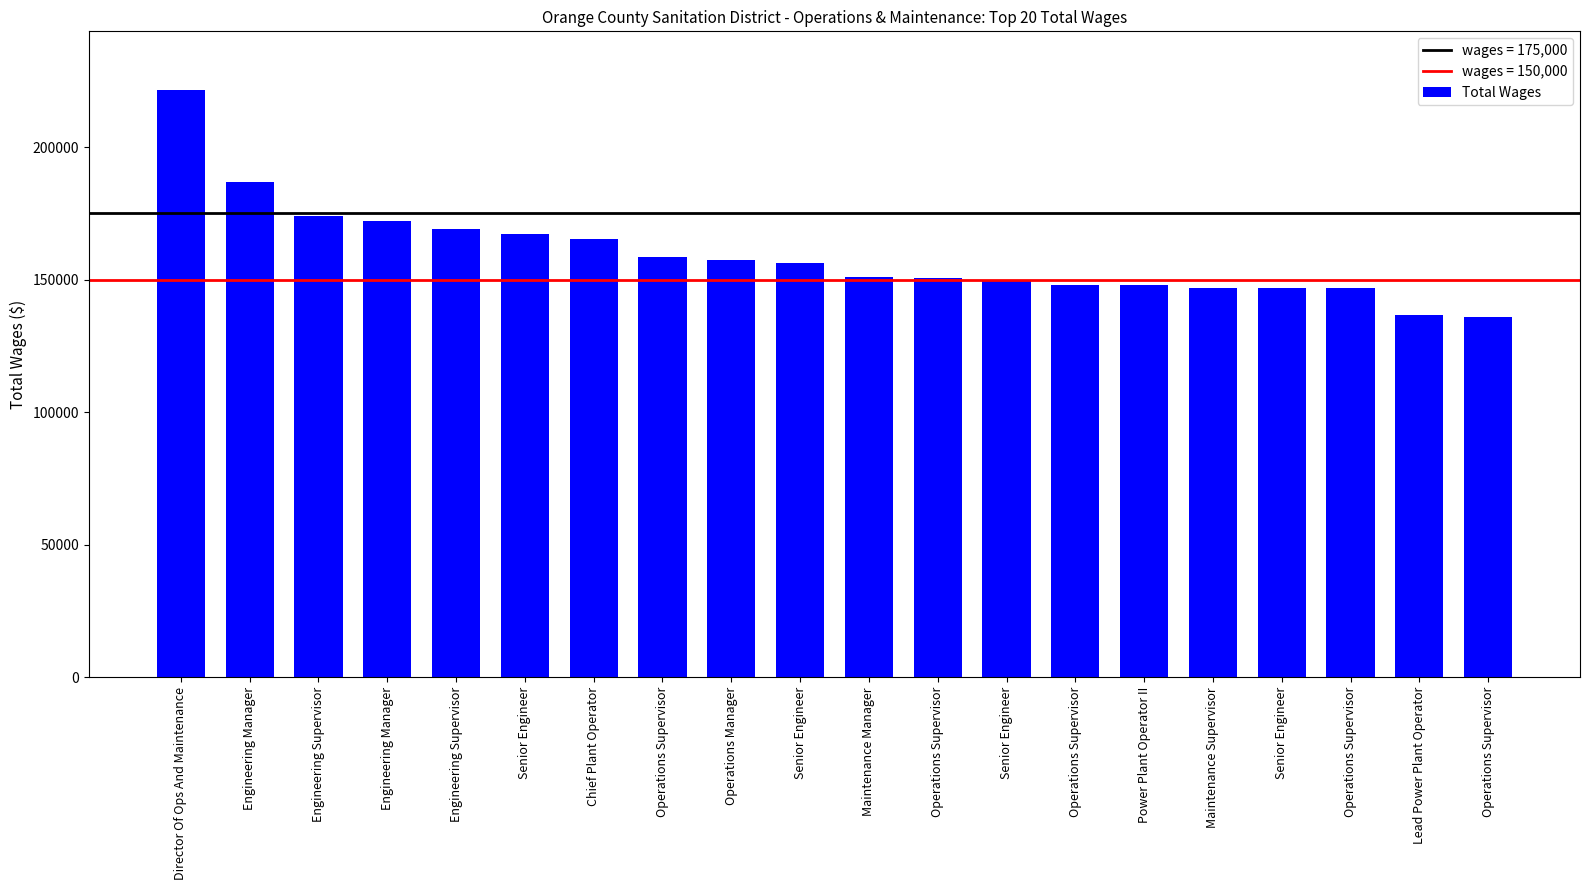

Reading right to left, transcribe all the data shown in this chart.

136079	136839	146740	146818	146876	147927	148049	149781	150551	151013	156348	157362	158425	165381	167249	169148	172219	173911	186977	221536